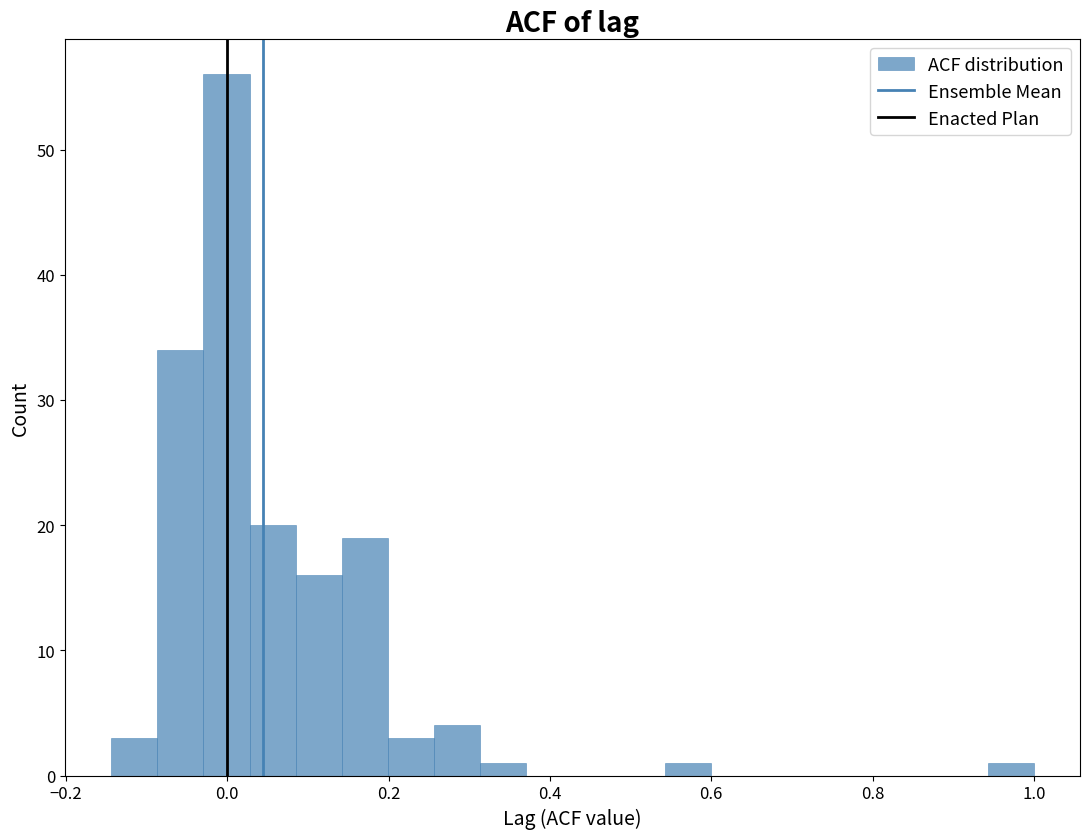

Around what value on the x-axis is the tallest bar? Give the approximate position of its centre, as read against the axis.

0.00